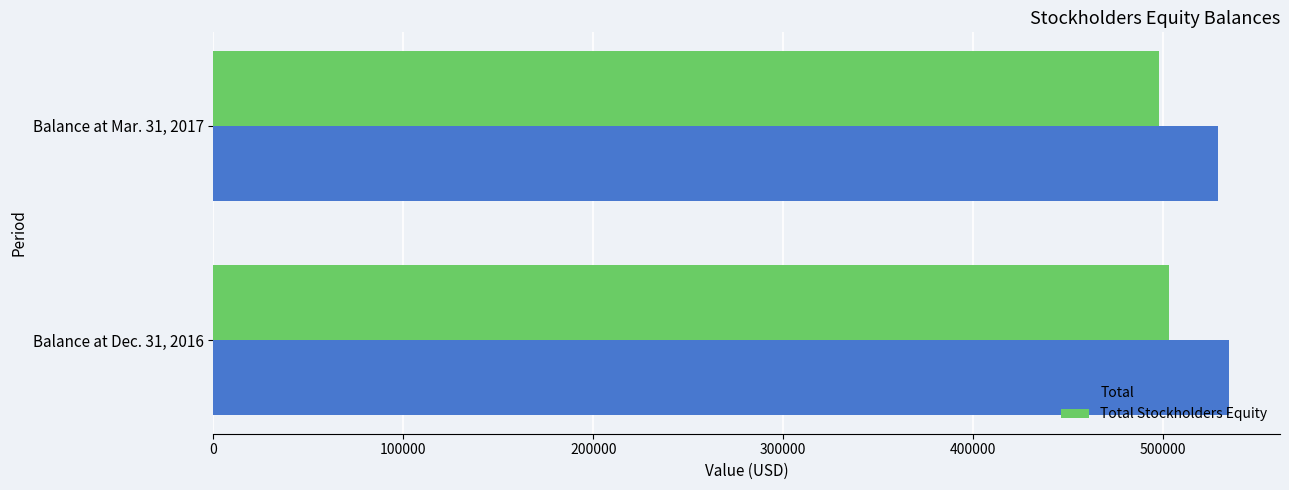

The value of Total Stockholders Equity at Balance at Mar. 31, 2017 is 165880. True or false?

False